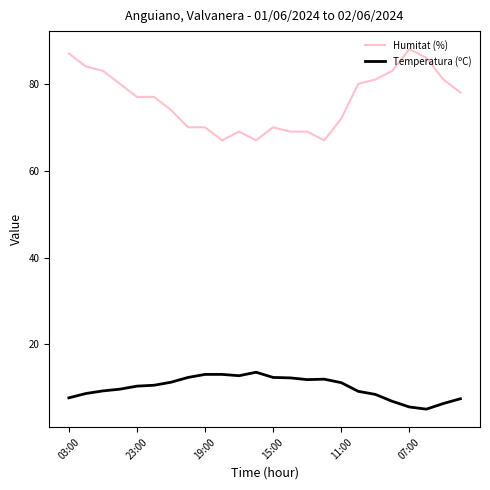

List the series in order of their overall mean, lowest first.

Temperatura (ºC), Humitat (%)